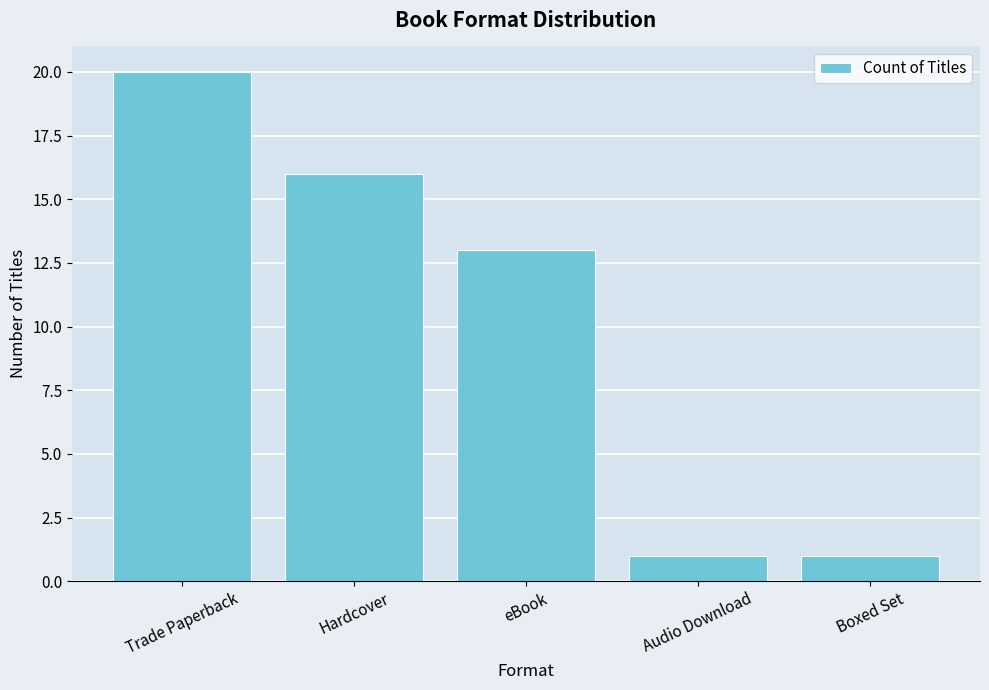

Approximately how many times larger is the value at Audio Download compared to Trade Paperback?

0.1